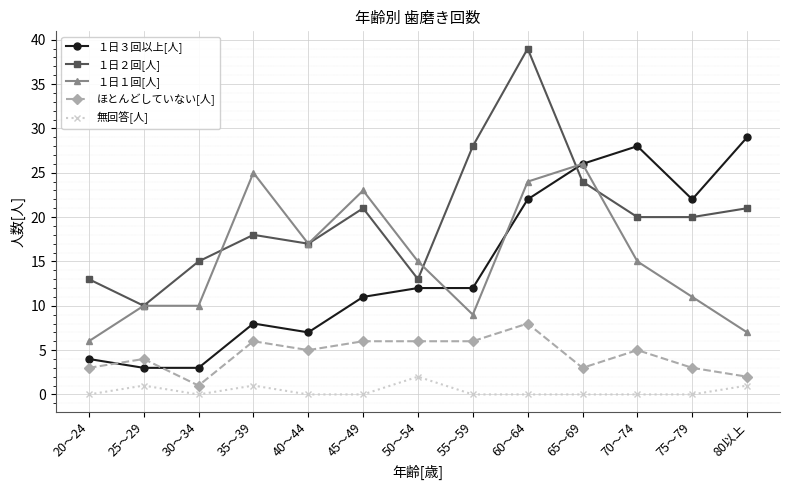

What are all the series names shown in the legend?

１日３回以上[人], １日２回[人], １日１回[人], ほとんどしていない[人], 無回答[人]